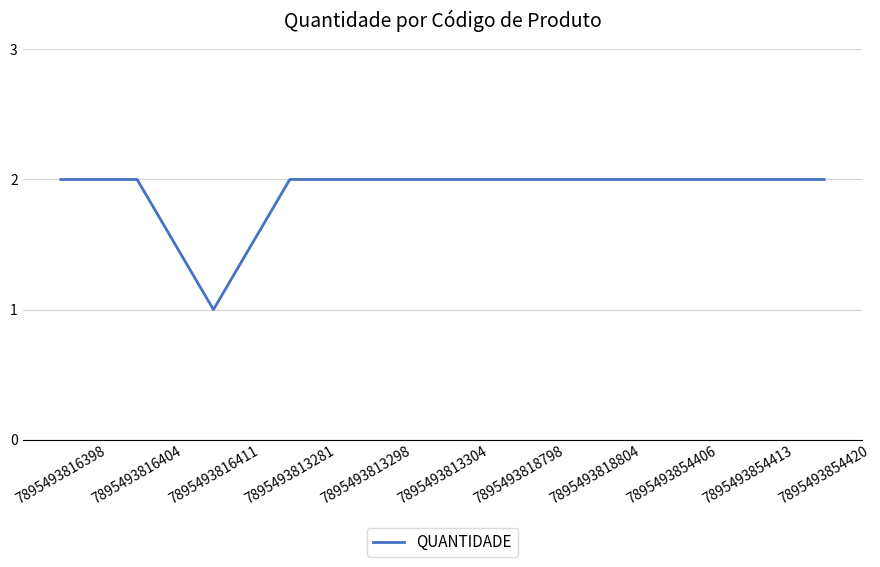

What is the sum of the values at 7895493854420 and 7895493813281?

4